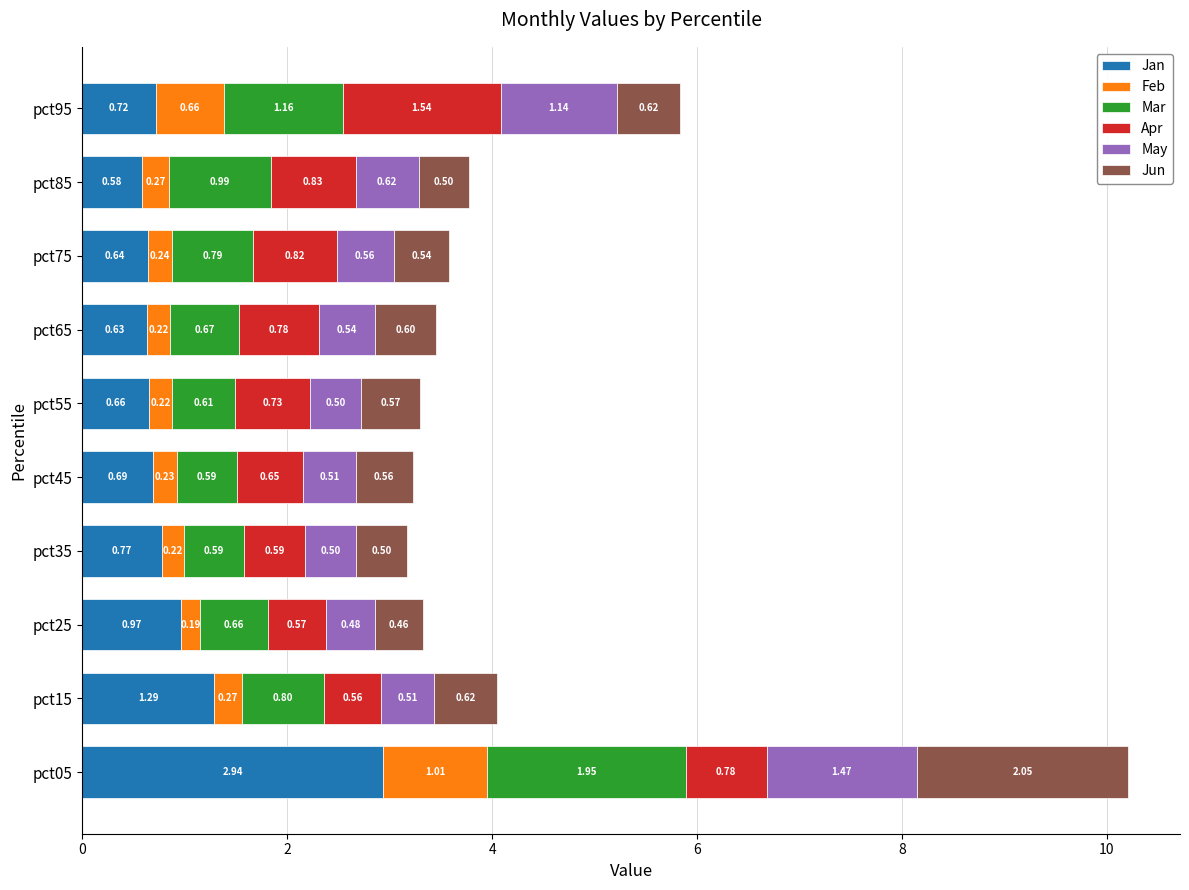

What is the total value across all series at pct35?

3.2